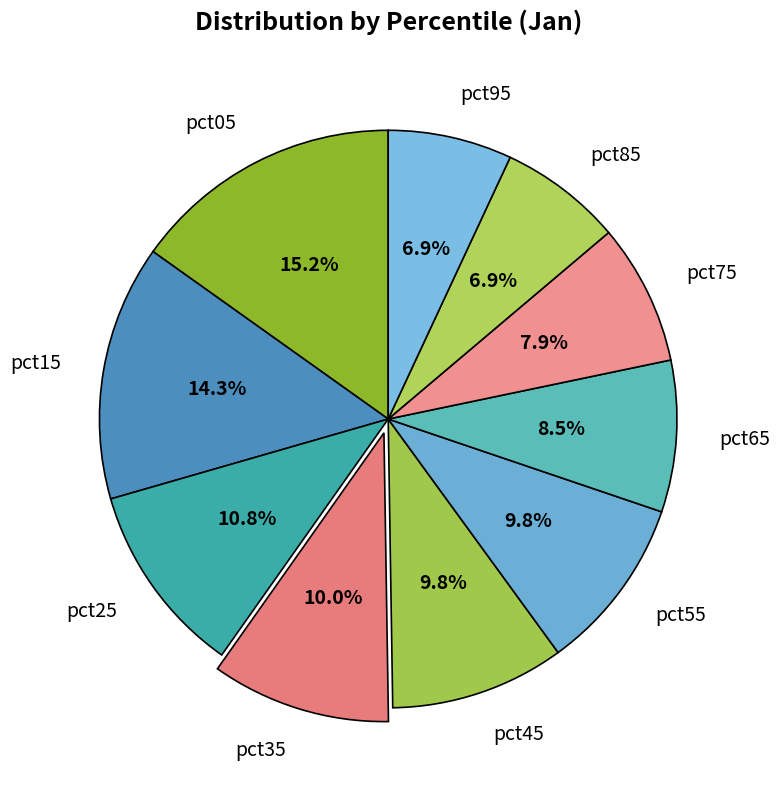

Is pct55 the majority of the pie?

No